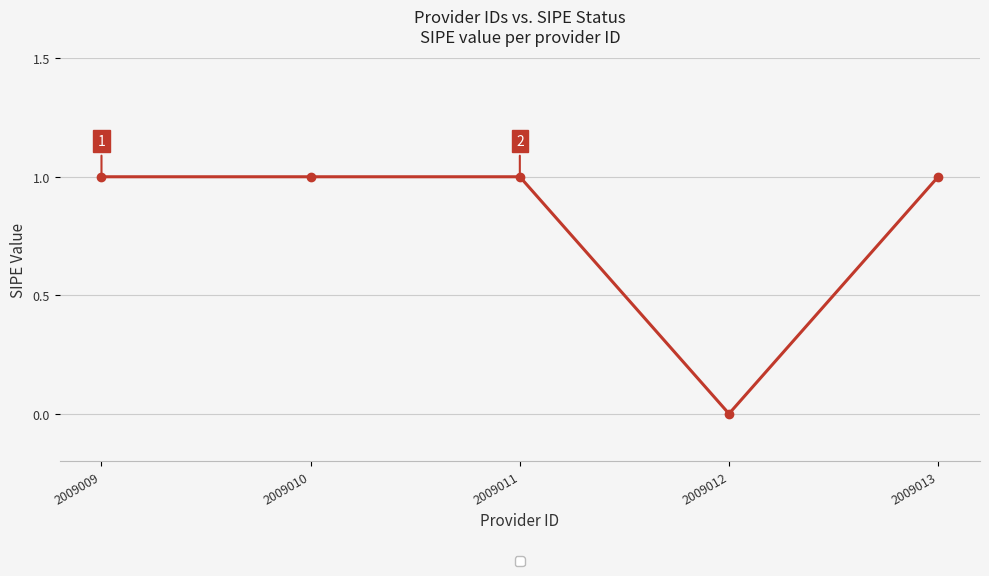

True or false: there are more than 1 points higher than both neighbors.

False